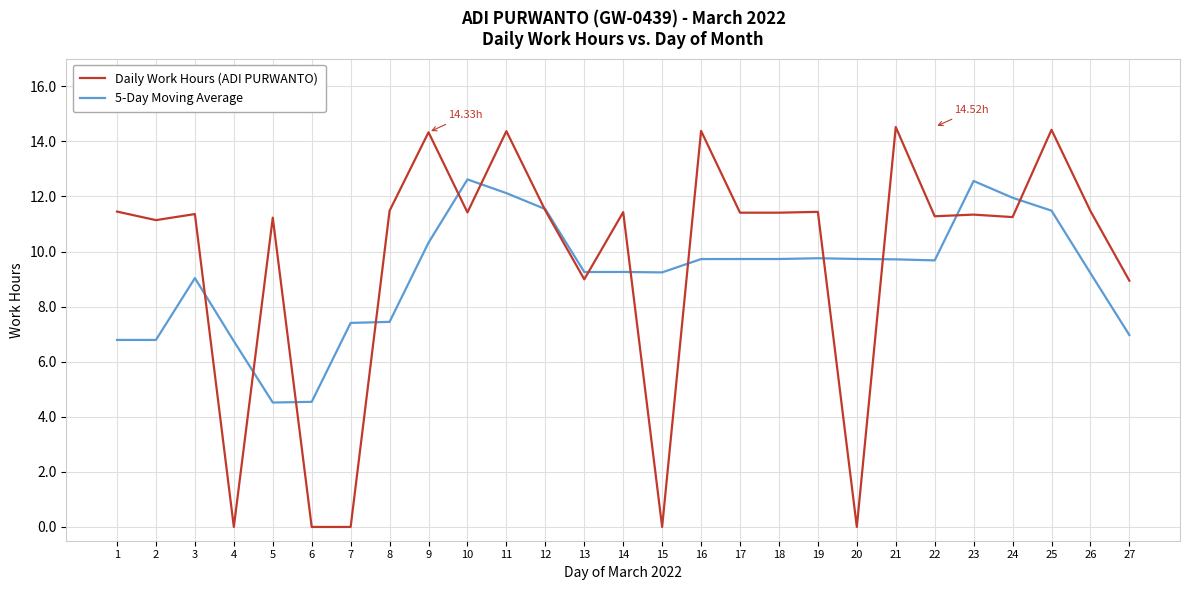

What is the total value across all series at 9?

24.7